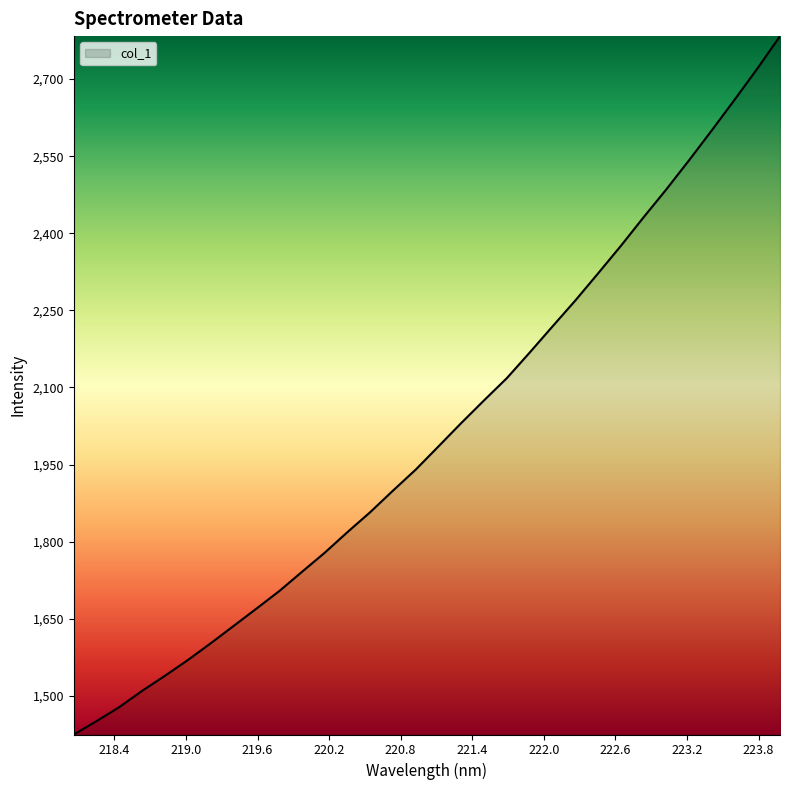

What is the greatest value displayed?

2783.5